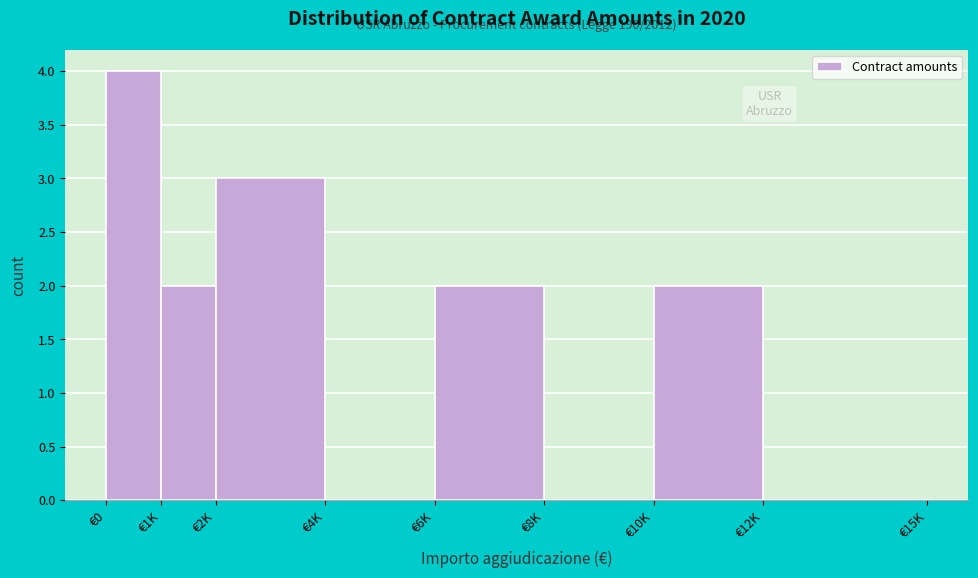

Reading left to right, list all the values displayed in this chart.

€0=4	€1K=2	€2K=3	€4K=0	€6K=2	€8K=0	€10K=2	€12K=0